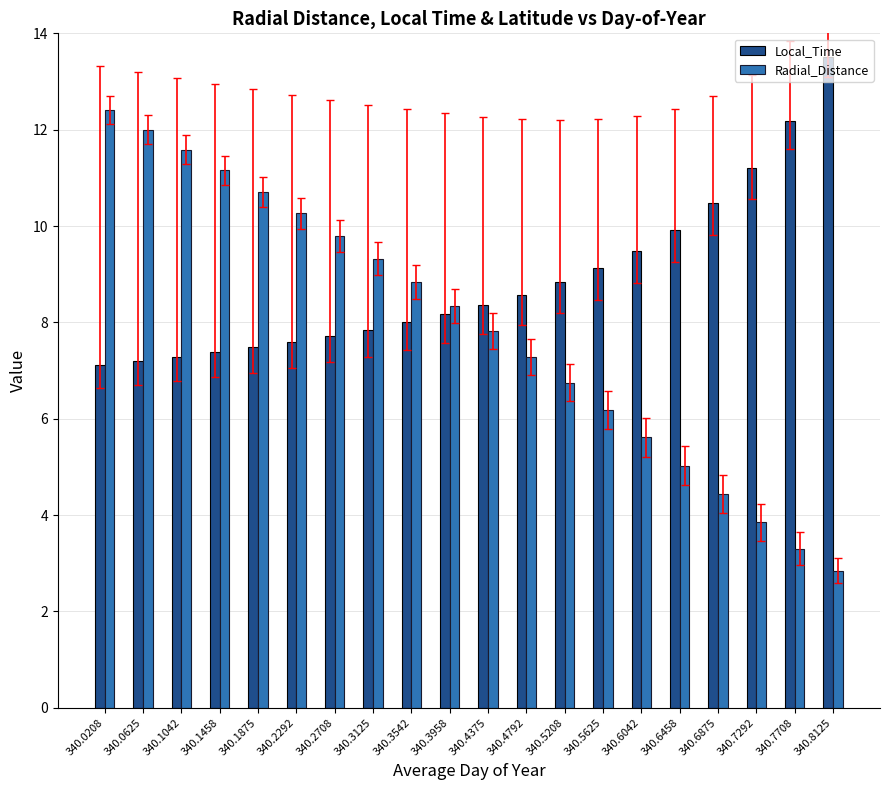

At which label does Radial_Distance first exceed 8?

340.0208